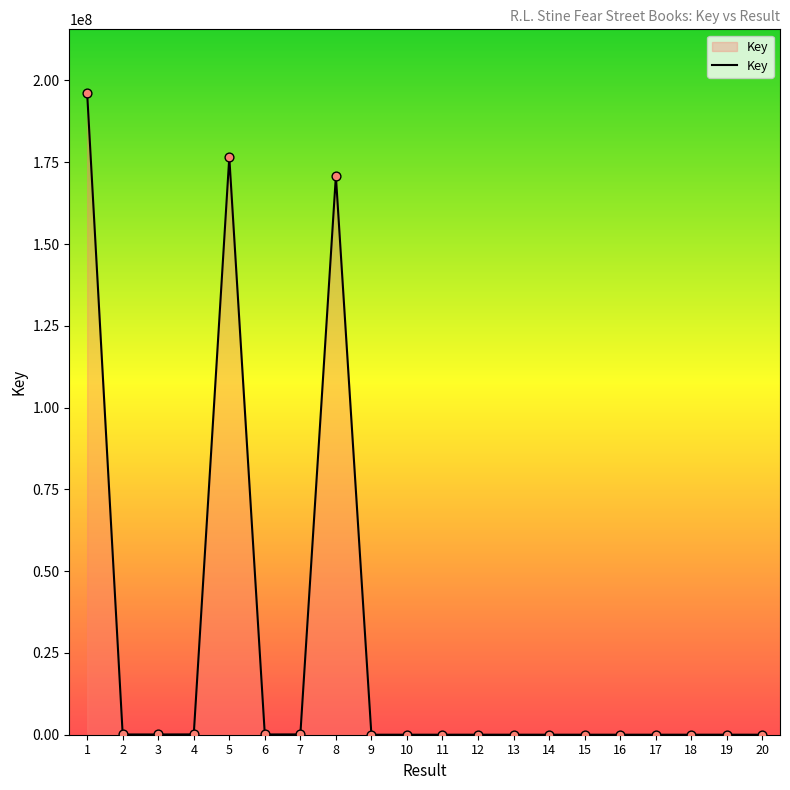

Which has a higher value, 8 or 7?

8